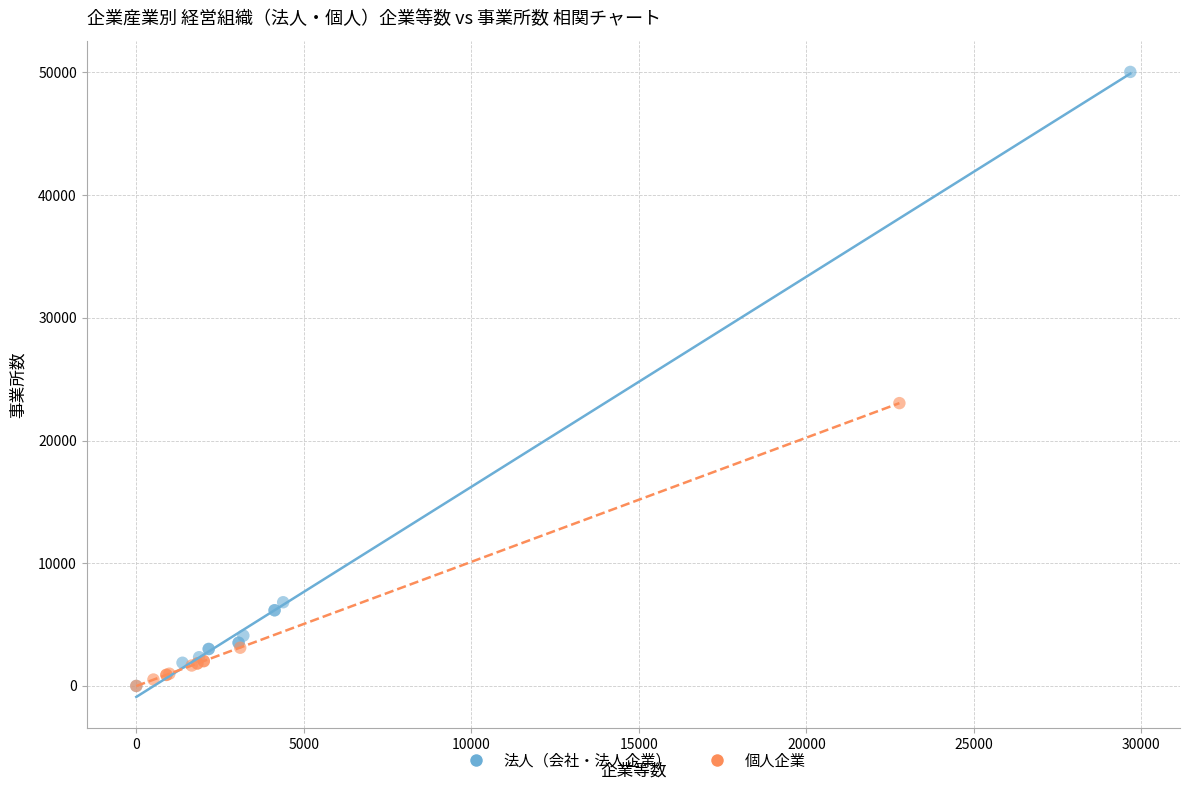

Which series contains the highest Y value?

法人（会社・法人企業）